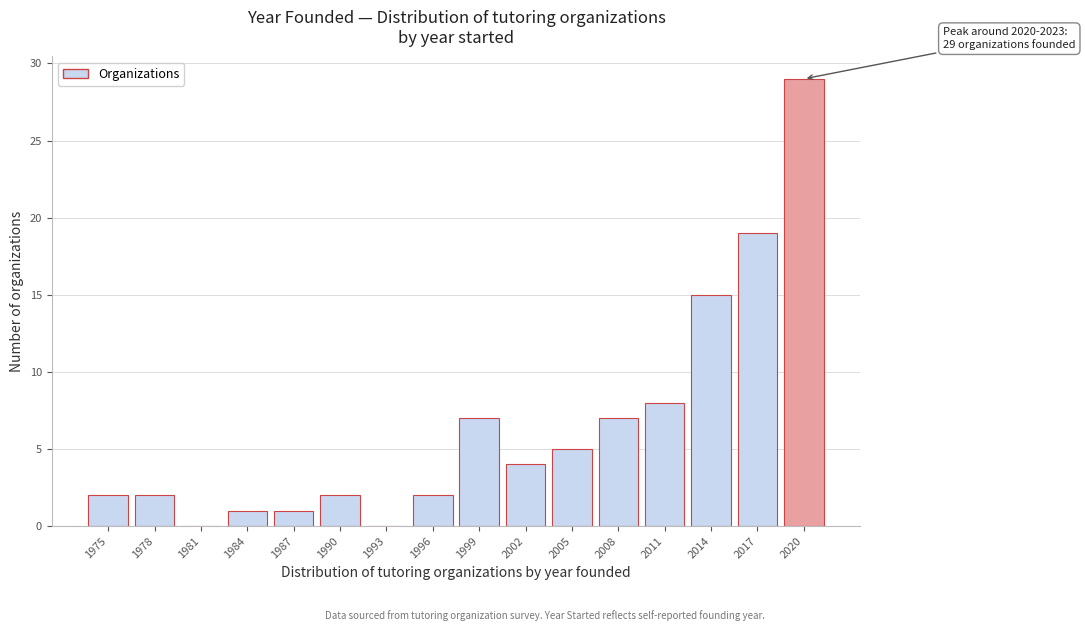

Reading right to left, transcribe all the data shown in this chart.

2020=29	2017=19	2014=15	2011=8	2008=7	2005=5	2002=4	1999=7	1996=2	1993=0	1990=2	1987=1	1984=1	1981=0	1978=2	1975=2